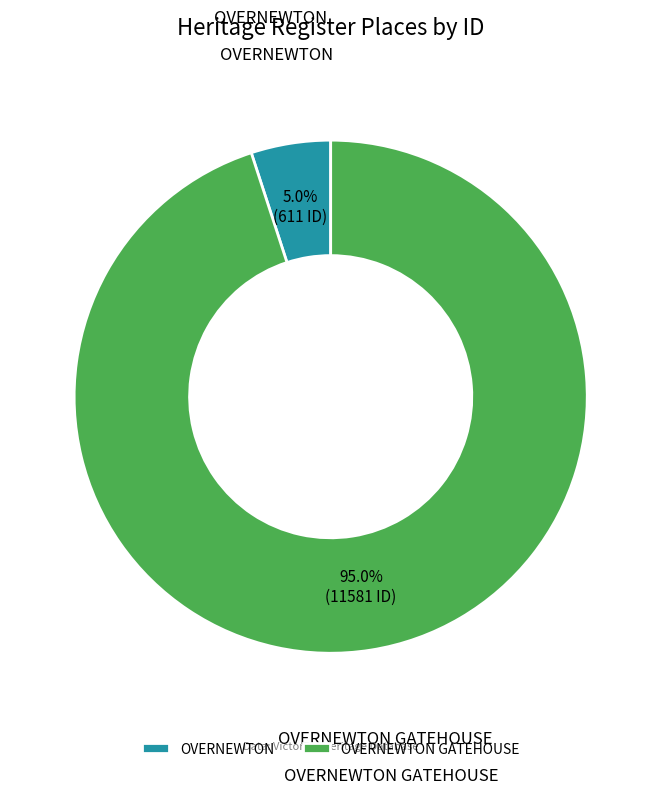

What portion of the pie excludes OVERNEWTON GATEHOUSE?

5.0%